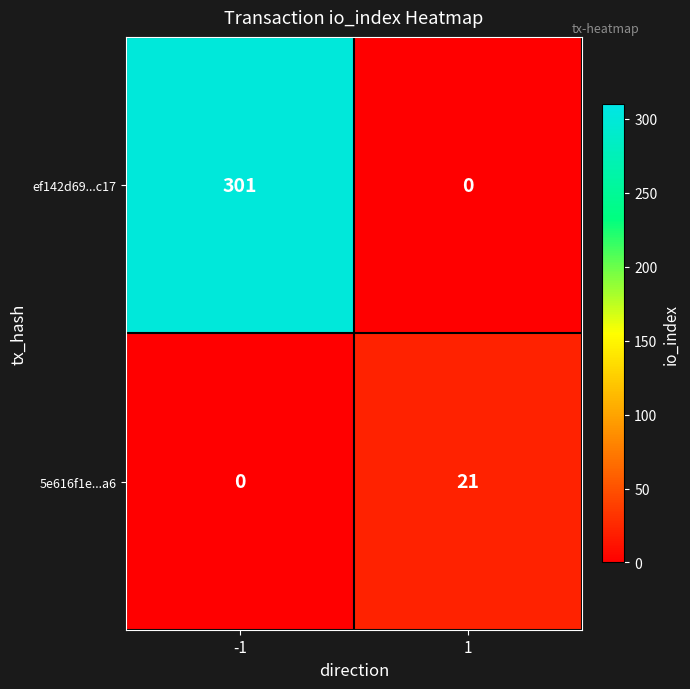

Which series has the largest range (max minus min)?

ef142d69...c17